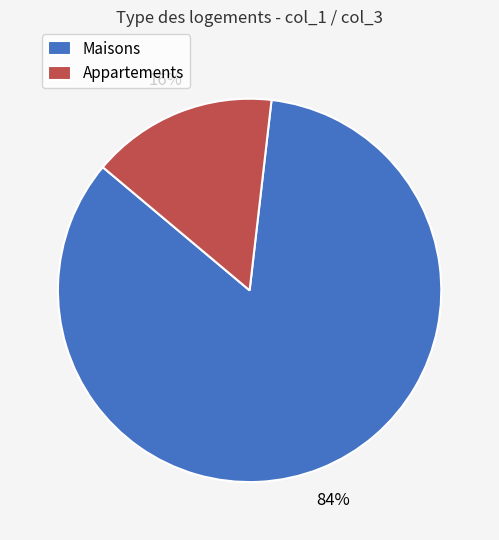

Which category has the smallest portion of the pie?

Appartements